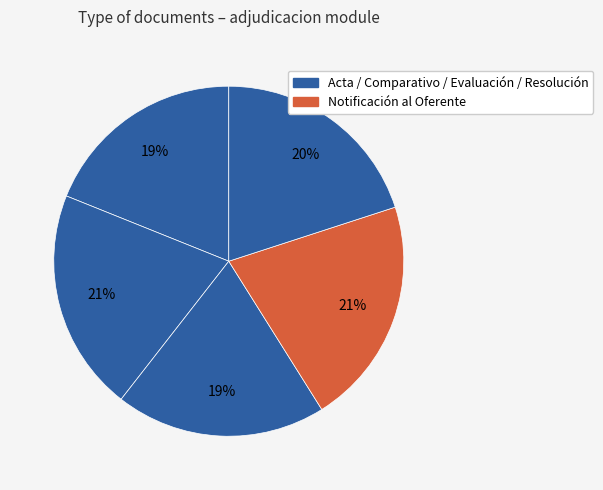

How many segments does this pie chart have?

5